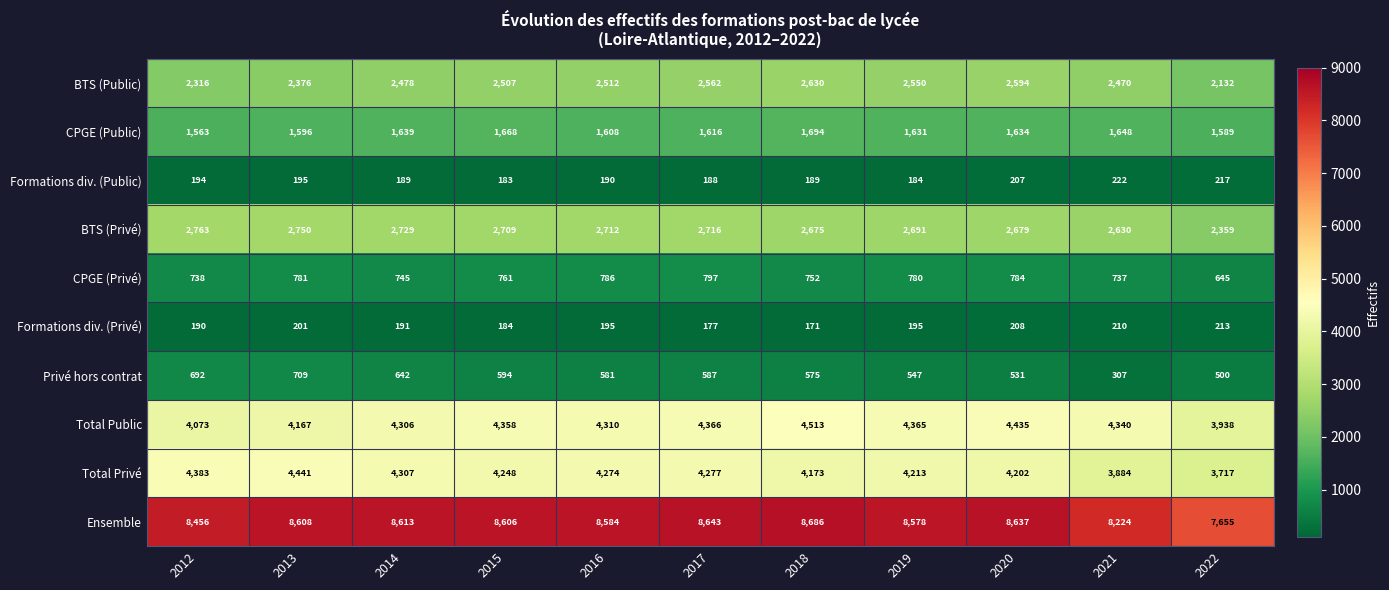

At which label does Formations div. (Privé) first exceed 195?

2013